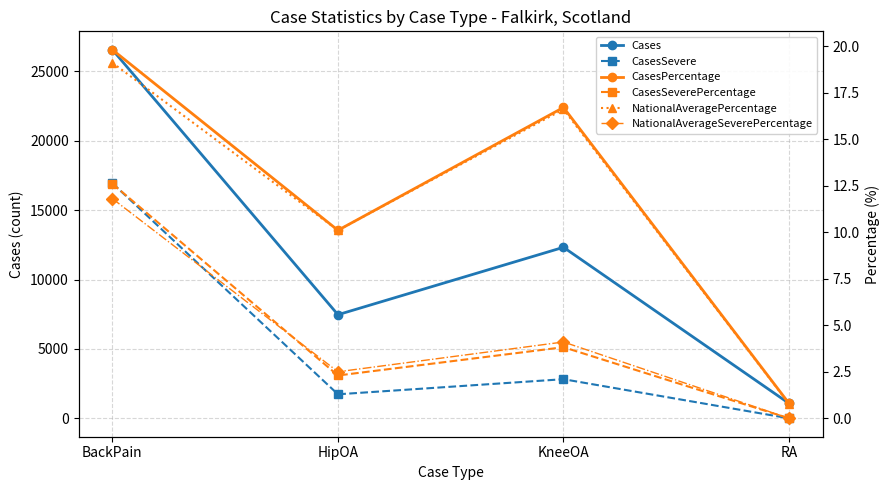

What is the spread (max minus min) of values at HipOA?

7464.7